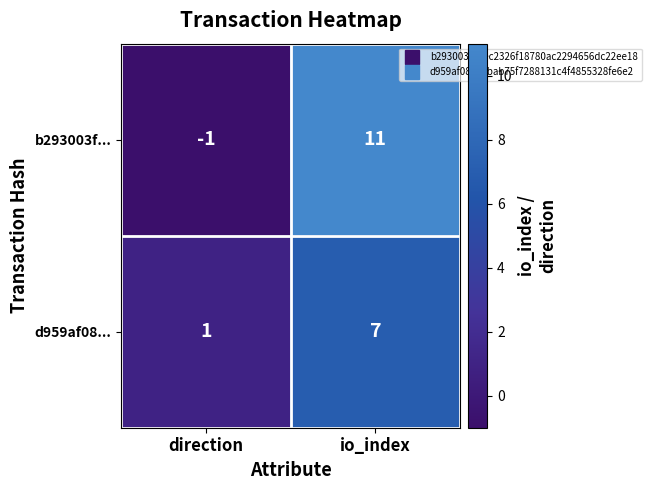

At which label does b293003f... reach its peak?

io_index